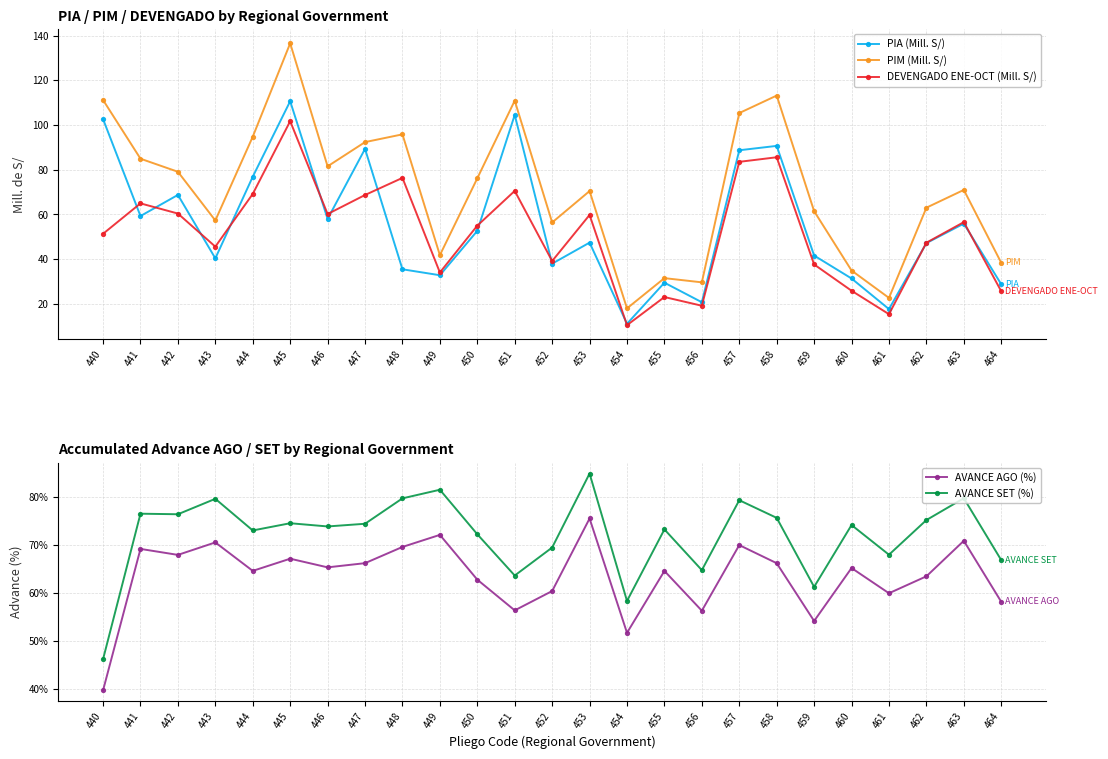

Reading left to right, list all the values displayed in this chart.

PIA (Mill. S/): 102.6	59.3	68.7	40.4	76.9	110.6	58.0	89.3	35.5	32.8	52.7	104.5	38.0	47.4	11.1	29.5	20.8	88.7	90.7	41.6	31.4	17.7	47.2	55.9	28.8
PIM (Mill. S/): 111.2	84.9	79.1	57.3	94.8	136.5	81.5	92.3	95.8	41.8	76.2	110.9	56.4	70.5	18.0	31.5	29.7	105.3	113.2	61.5	34.9	22.7	63.0	71.0	38.4
DEVENGADO ENE-OCT (Mill. S/): 51.4	65.0	60.4	45.6	69.2	101.7	60.2	68.7	76.4	34.1	55.0	70.5	39.2	59.8	10.5	23.1	19.2	83.5	85.6	37.7	25.9	15.4	47.4	56.6	25.7
AVANCE AGO (%): 39.7	69.2	67.9	70.5	64.6	67.1	65.3	66.2	69.6	72.1	62.8	56.4	60.4	75.5	51.7	64.6	56.3	70.0	66.2	54.2	65.2	59.9	63.5	70.8	58.2
AVANCE SET (%): 46.2	76.5	76.4	79.6	73.0	74.5	73.8	74.4	79.7	81.5	72.2	63.6	69.4	84.9	58.3	73.2	64.7	79.3	75.6	61.3	74.1	68.0	75.2	79.7	66.8